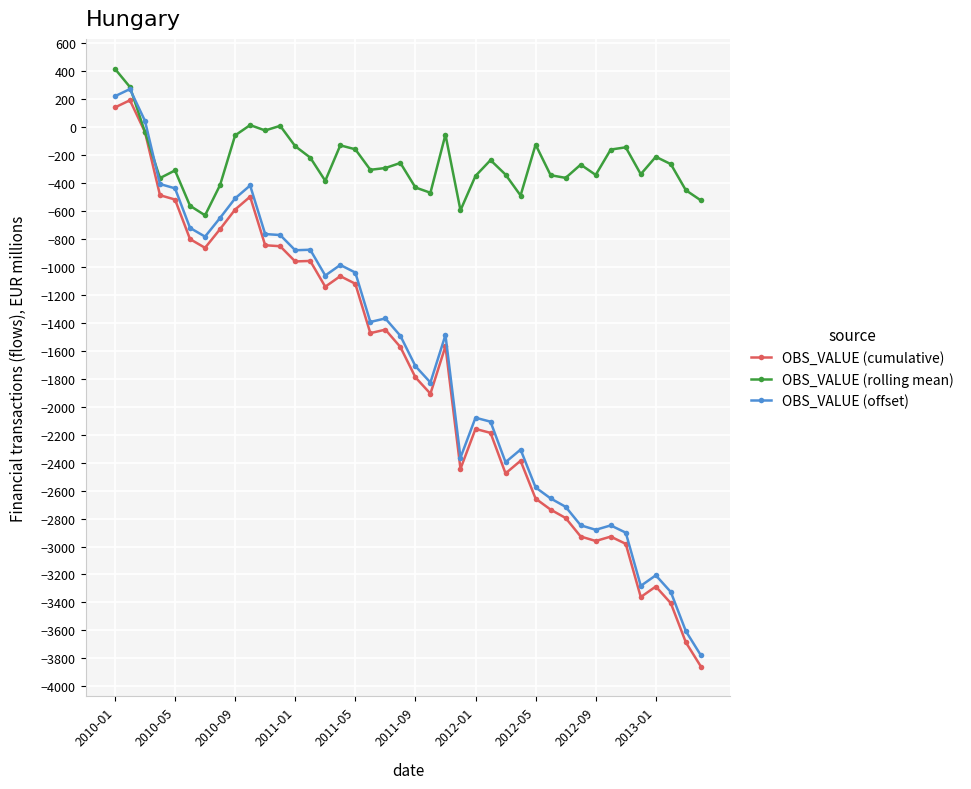

What are all the series names shown in the legend?

OBS_VALUE (cumulative), OBS_VALUE (rolling mean), OBS_VALUE (offset)